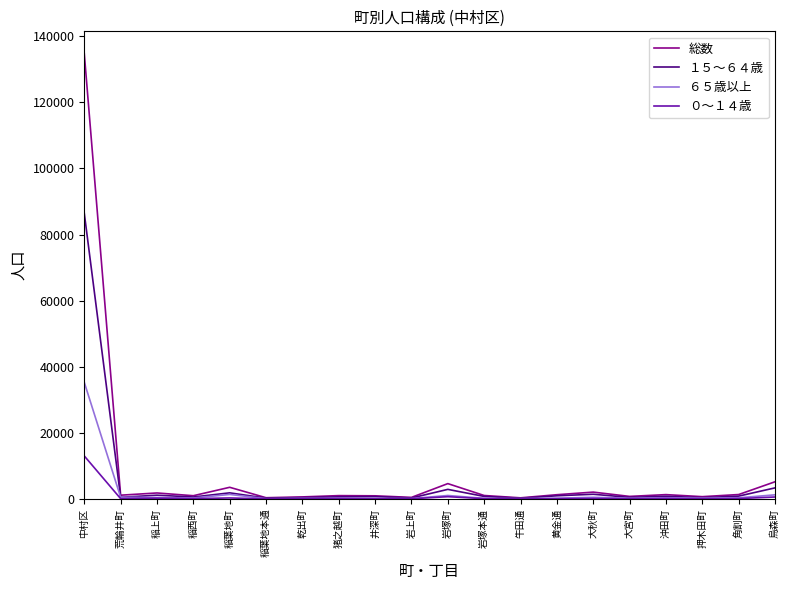

List the series in order of their peak value, lowest first.

０～１４歳, ６５歳以上, １５～６４歳, 総数